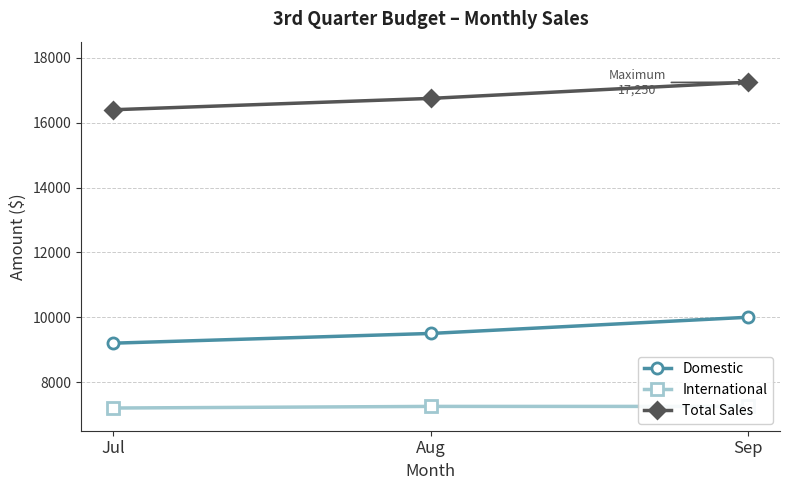

How many data points in International are less than 7250?

1